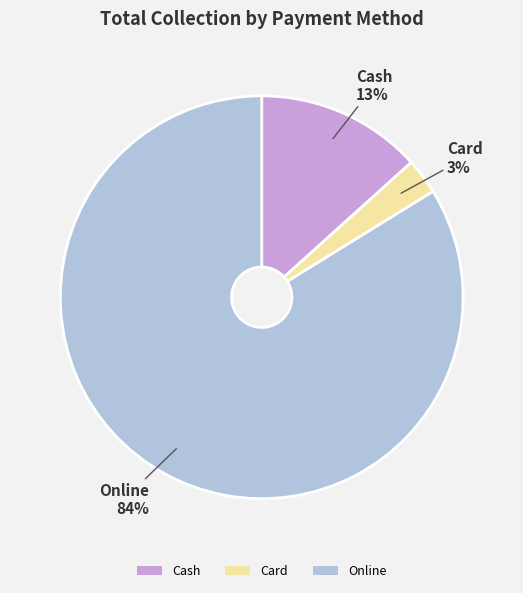

What percentage is the Cash slice, to the nearest percent?

13%